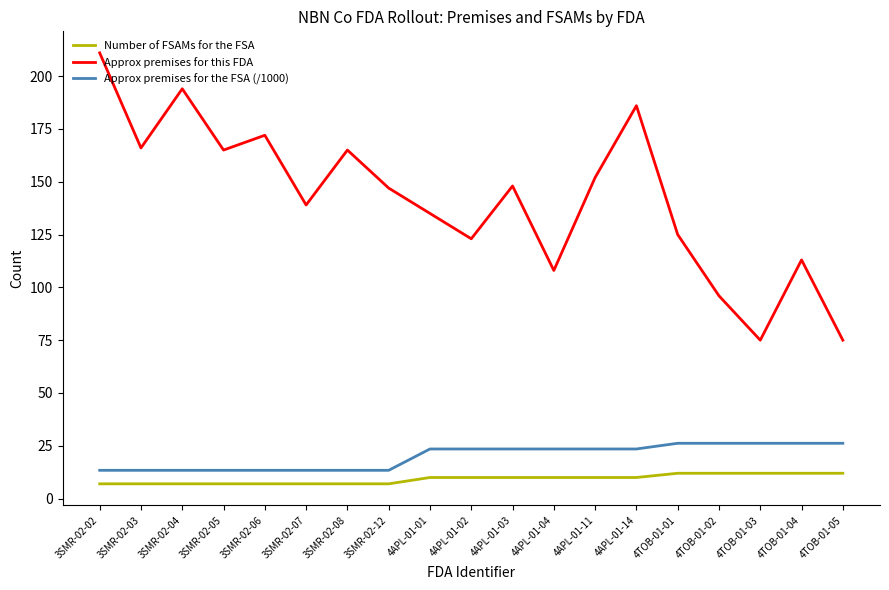

At which label does Approx premises for this FDA reach its peak?

3SMR-02-02